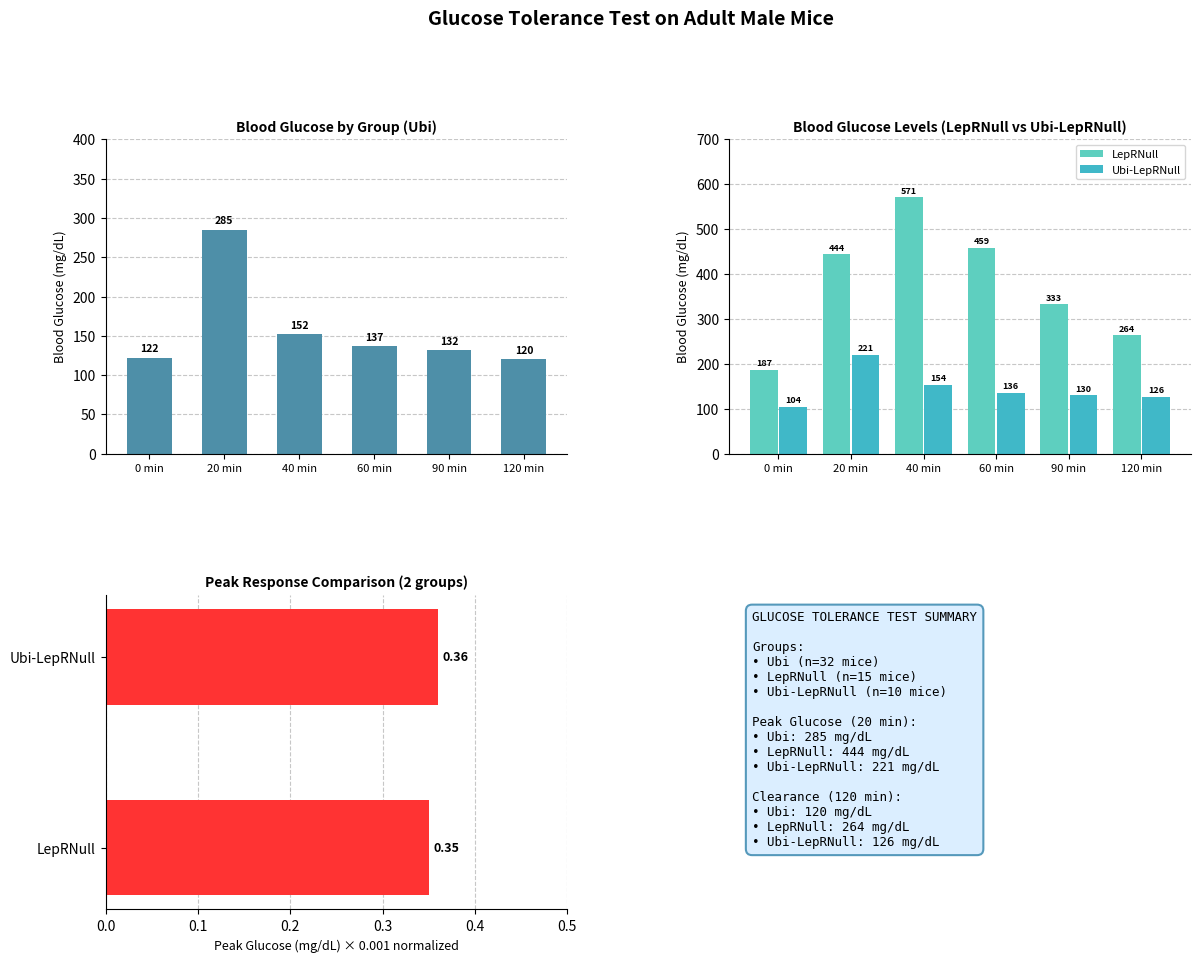

What is the difference between the maximum and minimum values in the Ubi-LepRNull_mean series?

117